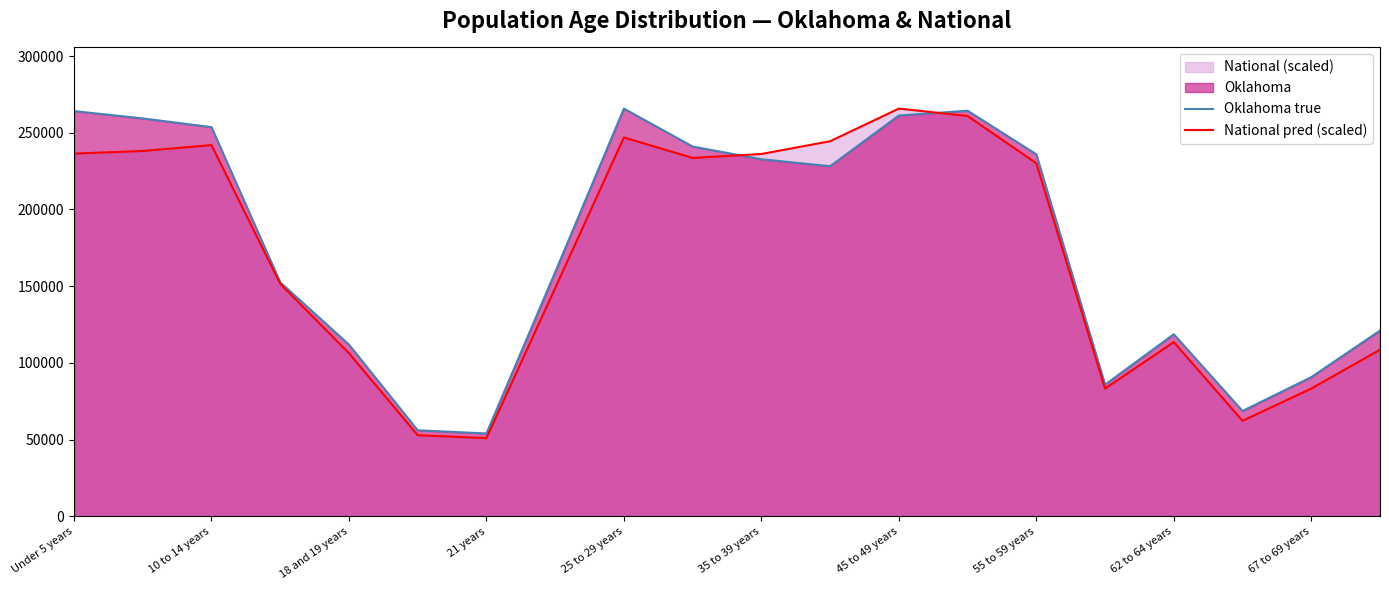

How many times do Oklahoma true and National pred (scaled) cross each other?

2